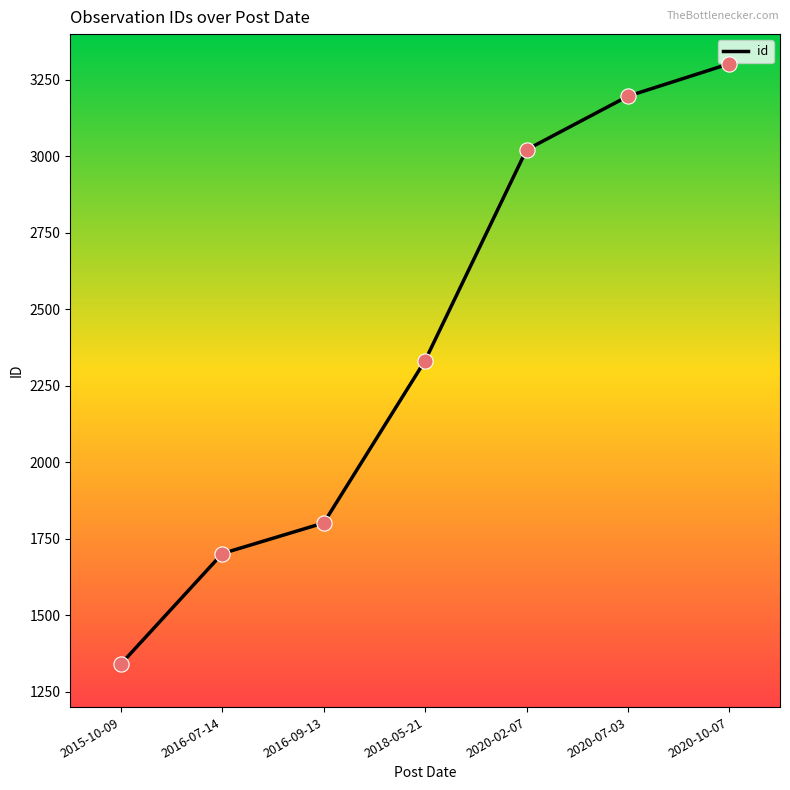

What is the change in value from 2016-09-13 to 2018-05-21?

+531